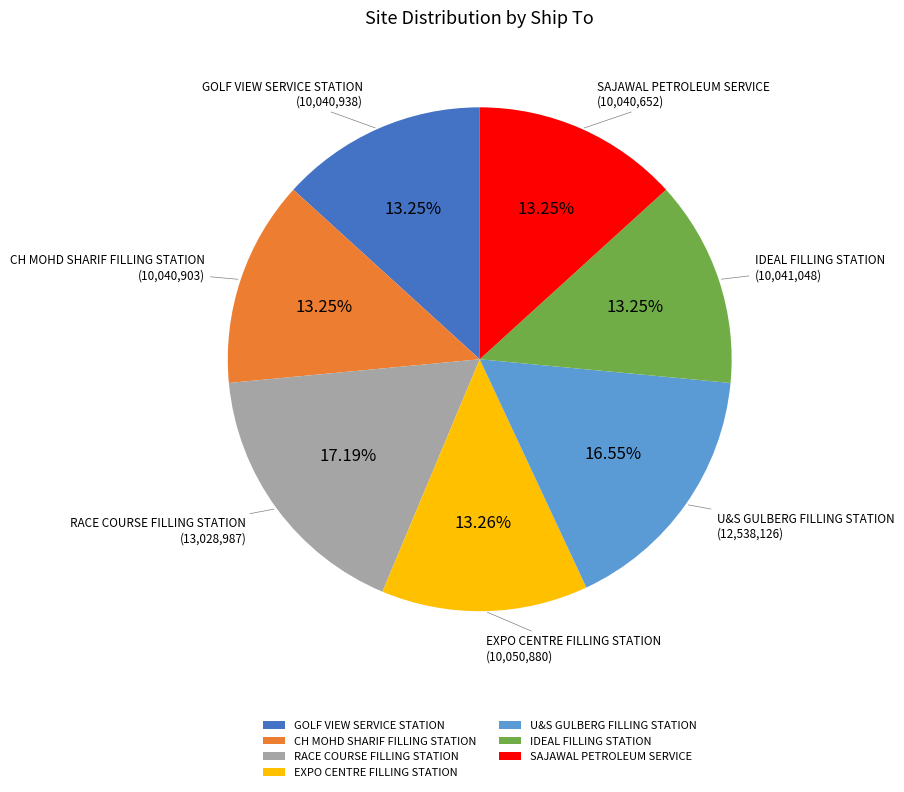

Approximately how many times larger is the value at IDEAL FILLING STATION compared to CH MOHD SHARIF FILLING STATION?

1.0